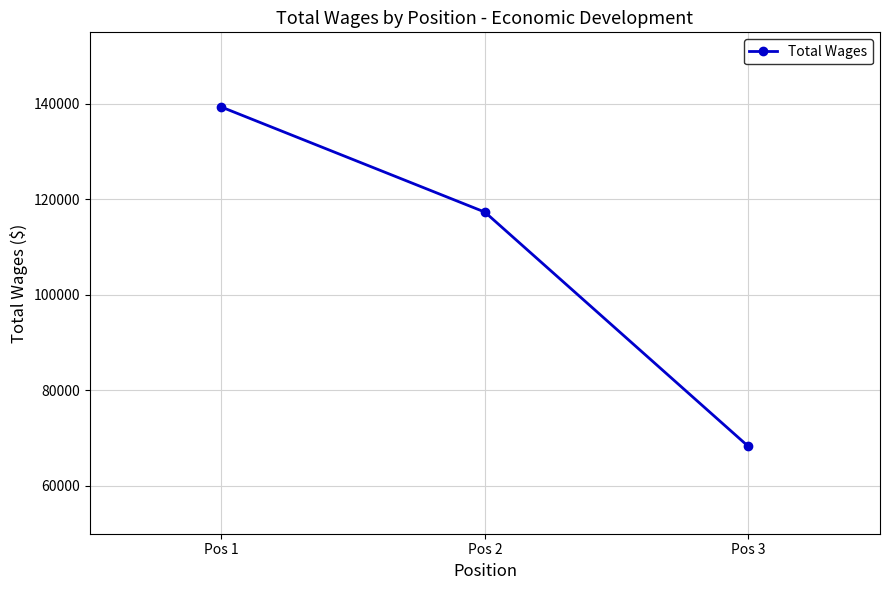

What is the sum of the values at Pos 2 and Pos 3?

185641